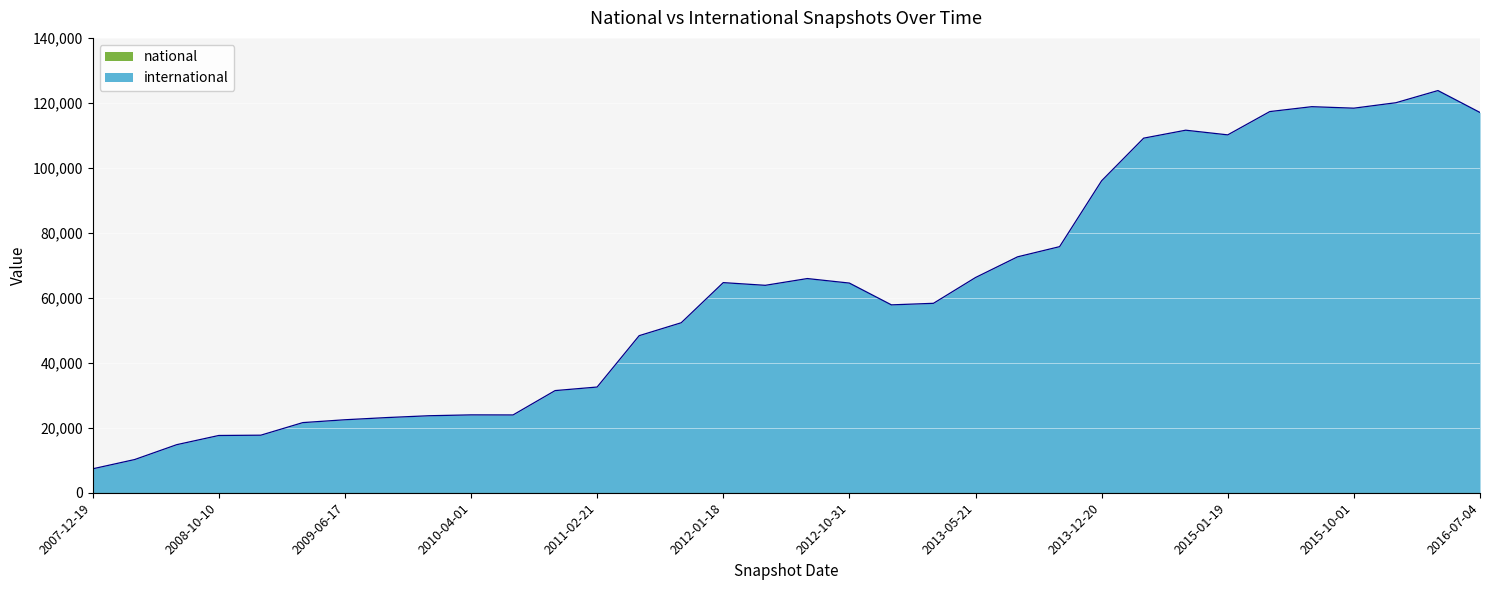

The value at 2010-11-17 is 31440. True or false?

True